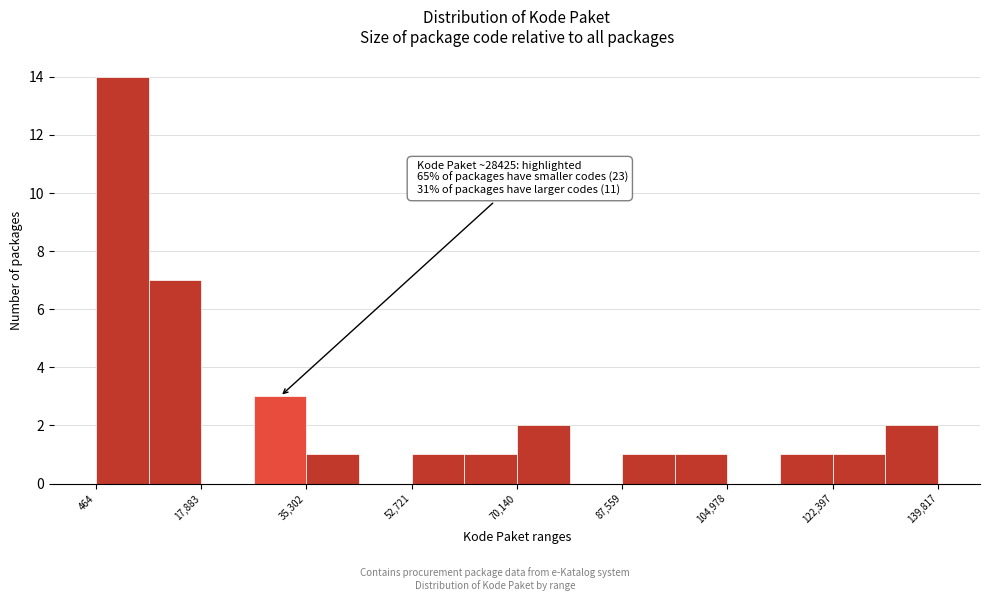

Over which range of the x-axis is the bar tallest?

0 to 10000